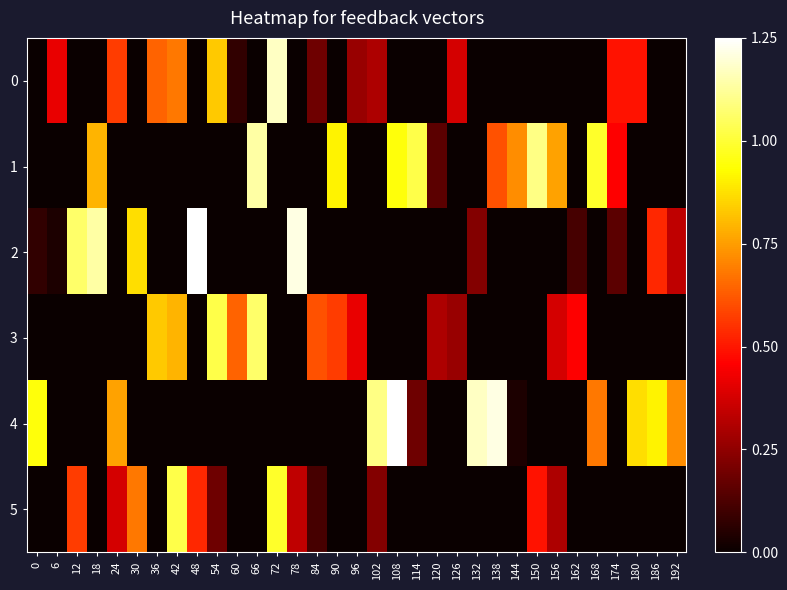

What is the difference between the highest and lowest values at 126?

0.4